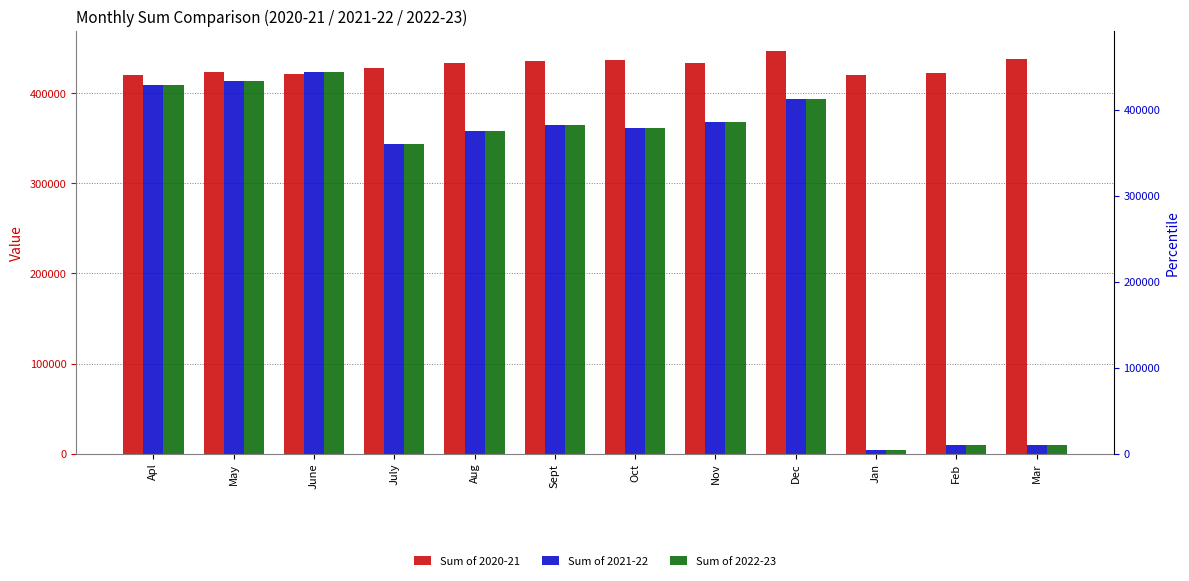

What is the difference between the maximum and minimum values in the Sum of 2020-21 series?

26576.0